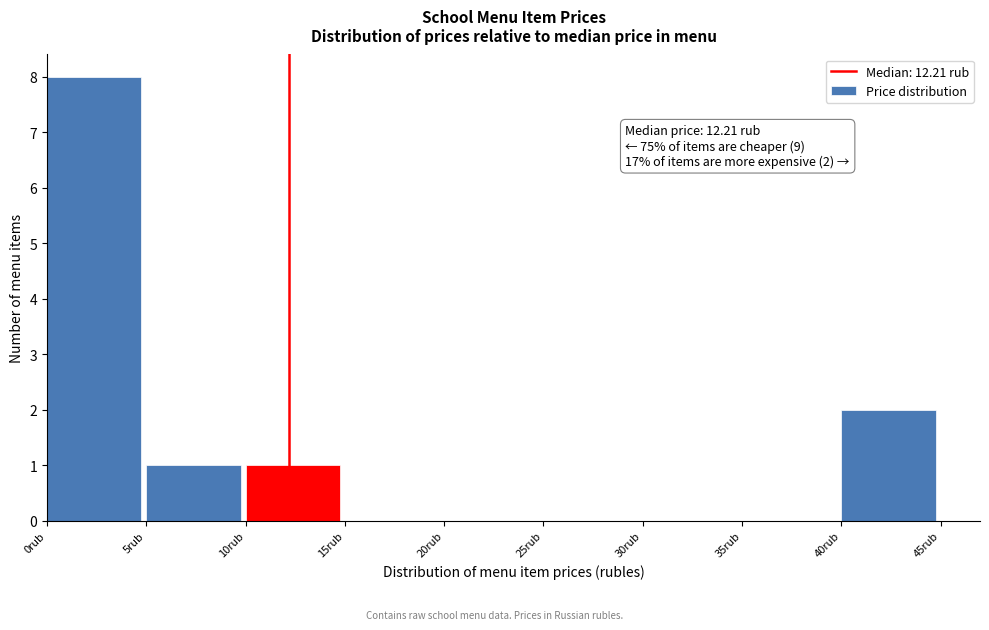

Which range on the x-axis has the tallest bar?

0 to 5